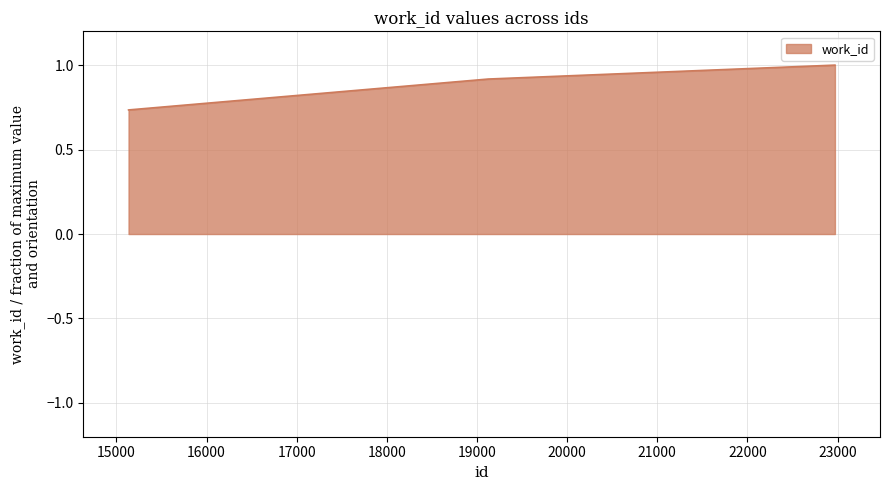

True or false: there are more than 2 points higher than both neighbors.

False